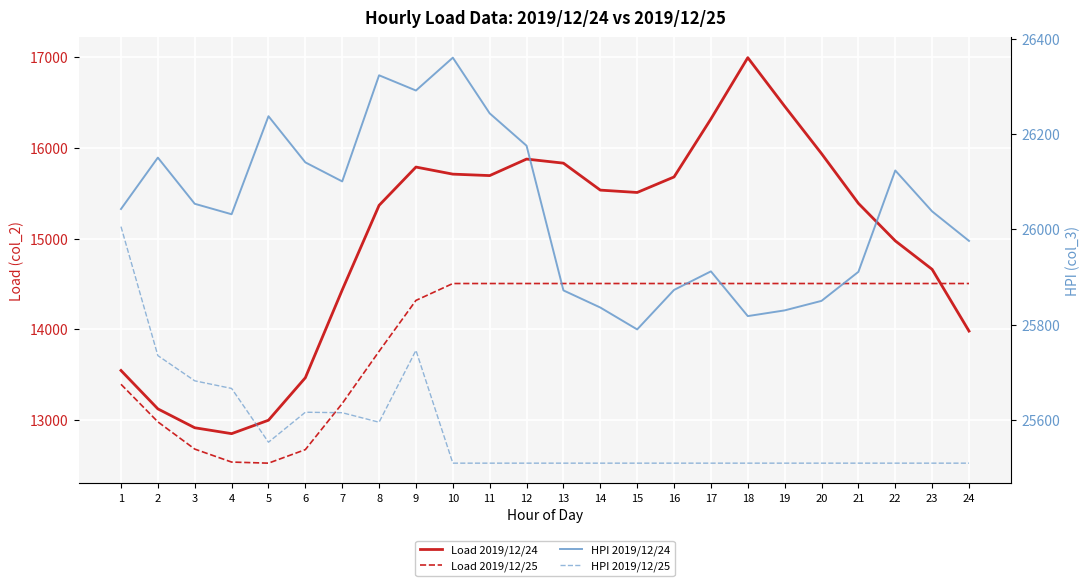

Reading left to right, list all the values displayed in this chart.

Load 2019/12/24: 13547	13124	12916	12851	12999	13467	14434	15366	15788	15710	15694	15876	15831	15534	15508	15679	16318	16993	16458	15936	15388	14975	14661	13981
Load 2019/12/25: 13395	12981	12681	12538	12526	12675	13183	13758	14319	14505	14505	14505	14505	14505	14505	14505	14505	14505	14505	14505	14505	14505	14505	14505
HPI 2019/12/24: 26043	26151	26054	26032	26238	26141	26101	26324	26292	26361	26244	26176	25872	25836	25790	25873	25912	25818	25830	25850	25911	26124	26038	25976
HPI 2019/12/25: 26006	25735	25682	25666	25553	25616	25615	25595	25746	25509	25509	25509	25509	25509	25509	25509	25509	25509	25509	25509	25509	25509	25509	25509